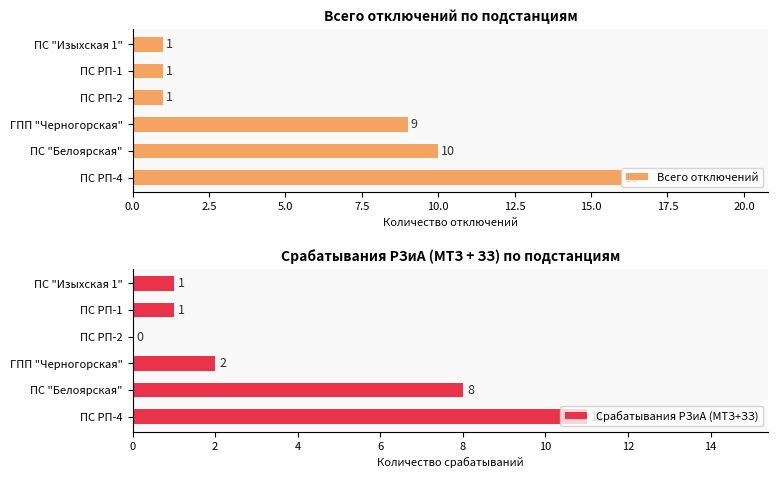

Does the chart contain stacked bars?

No